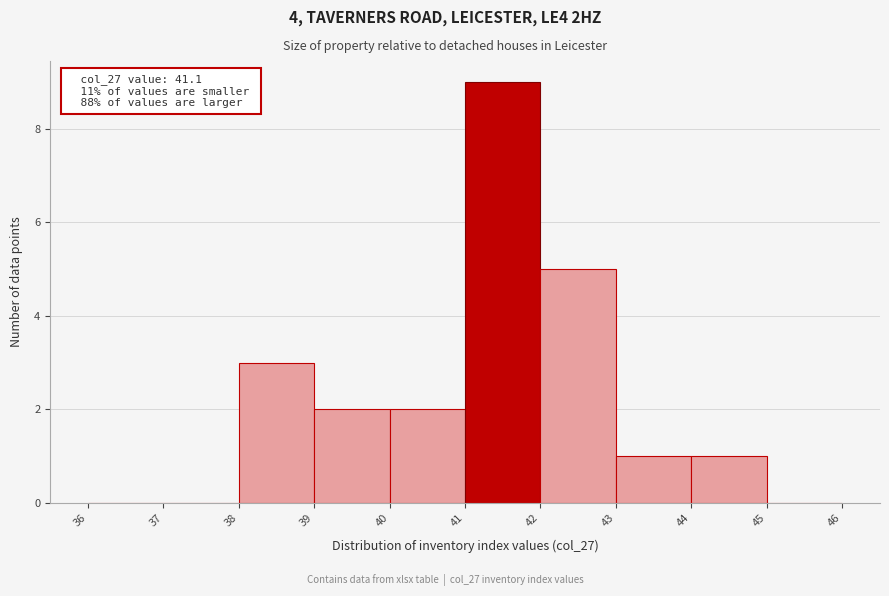

Over which range of the x-axis is the bar tallest?

41 to 42